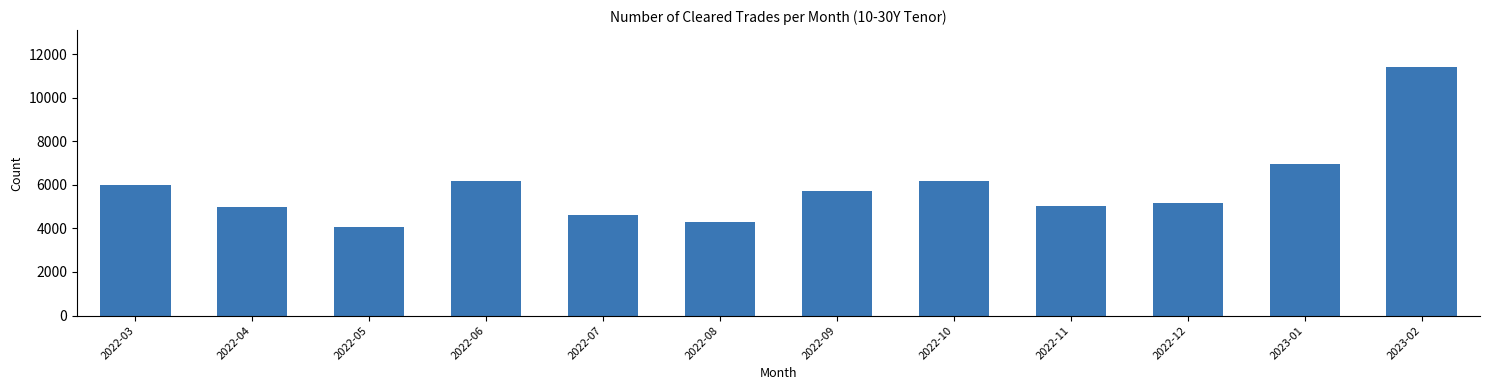

What is the label of the 5th bar from the left?

2022-07